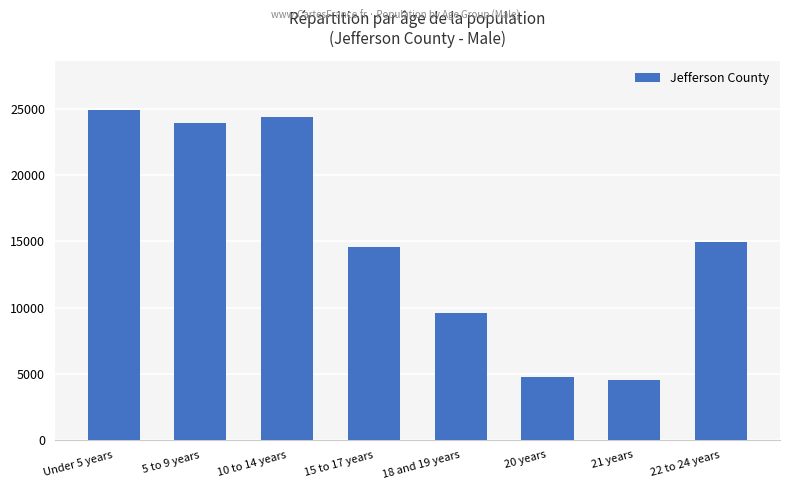

List the labels in order of value, largest first.

Under 5 years, 10 to 14 years, 5 to 9 years, 22 to 24 years, 15 to 17 years, 18 and 19 years, 20 years, 21 years